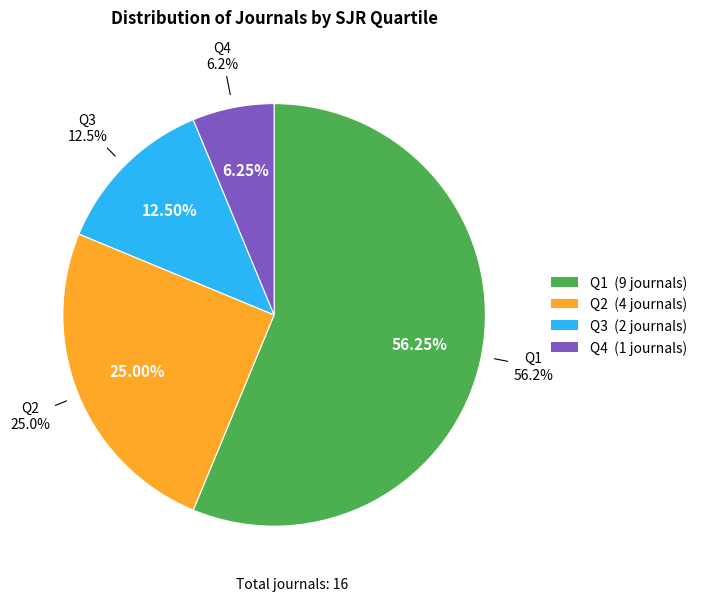

Is there a majority slice in this chart?

Yes